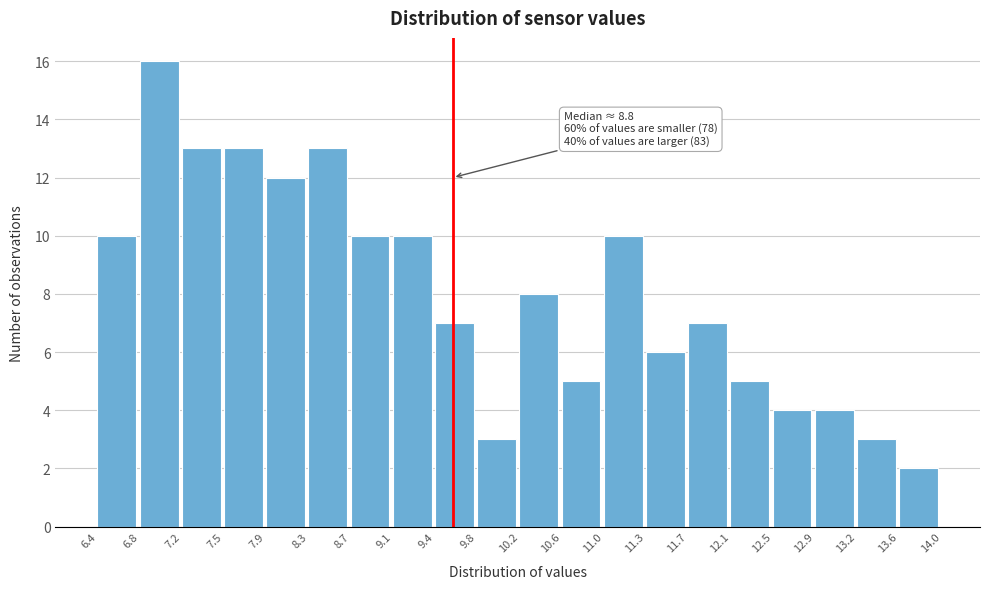

Over which range of the x-axis is the bar tallest?

6.8 to 7.2